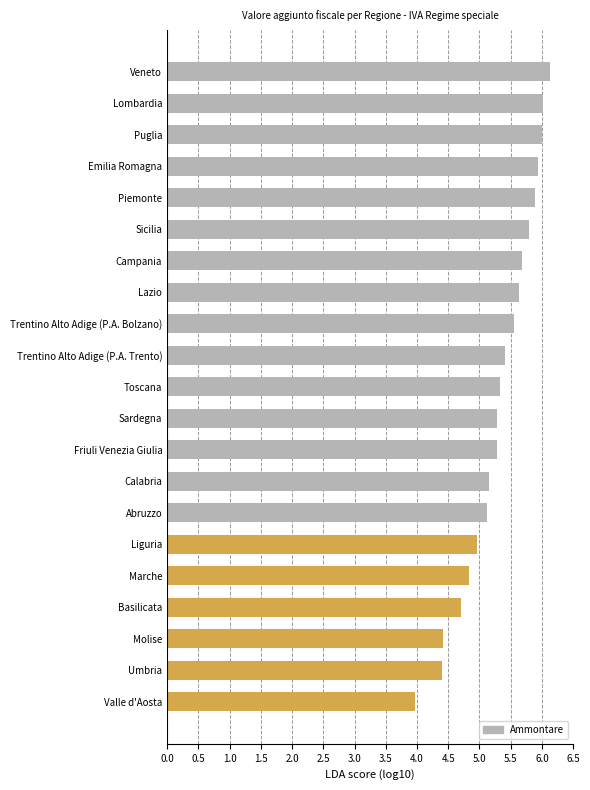

Read the value at Basilicata.

4.7